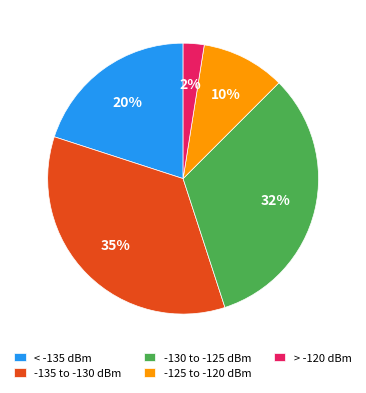

Combined, do -130 to -125 dBm and -125 to -120 dBm account for over 50%?

No